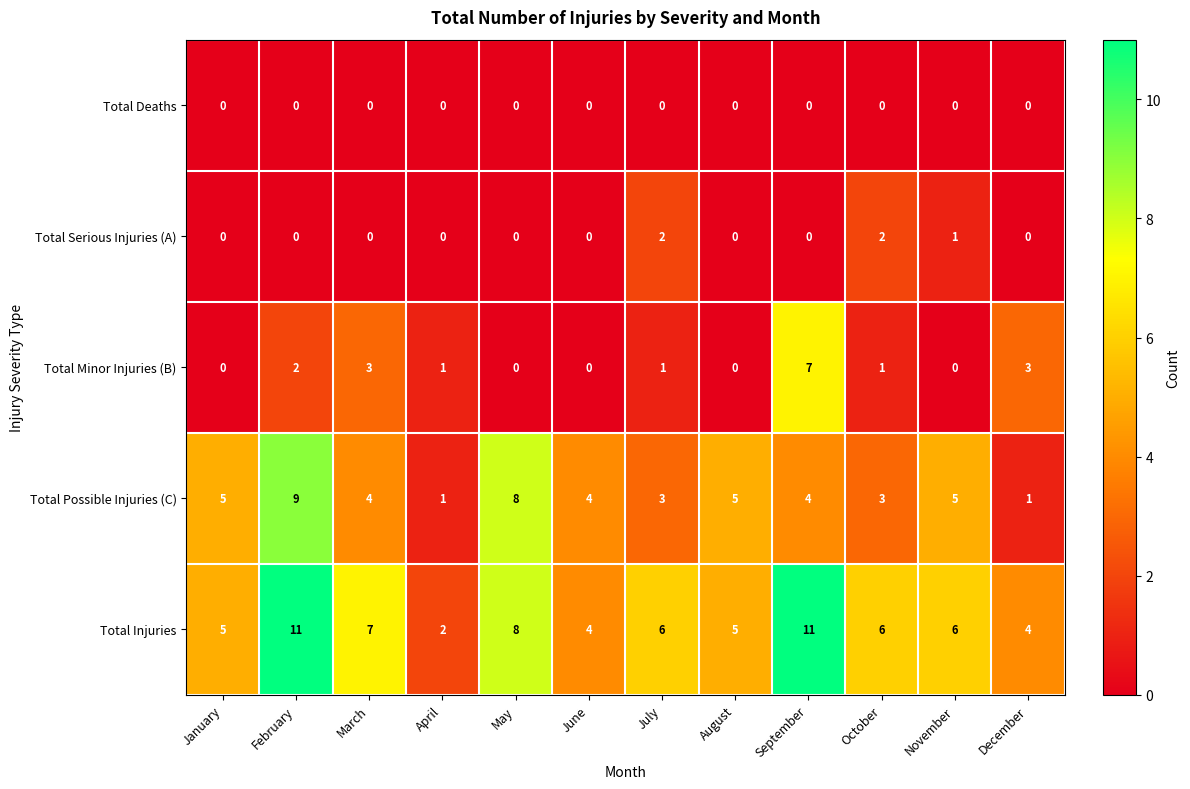

How many series are shown in this chart?

5